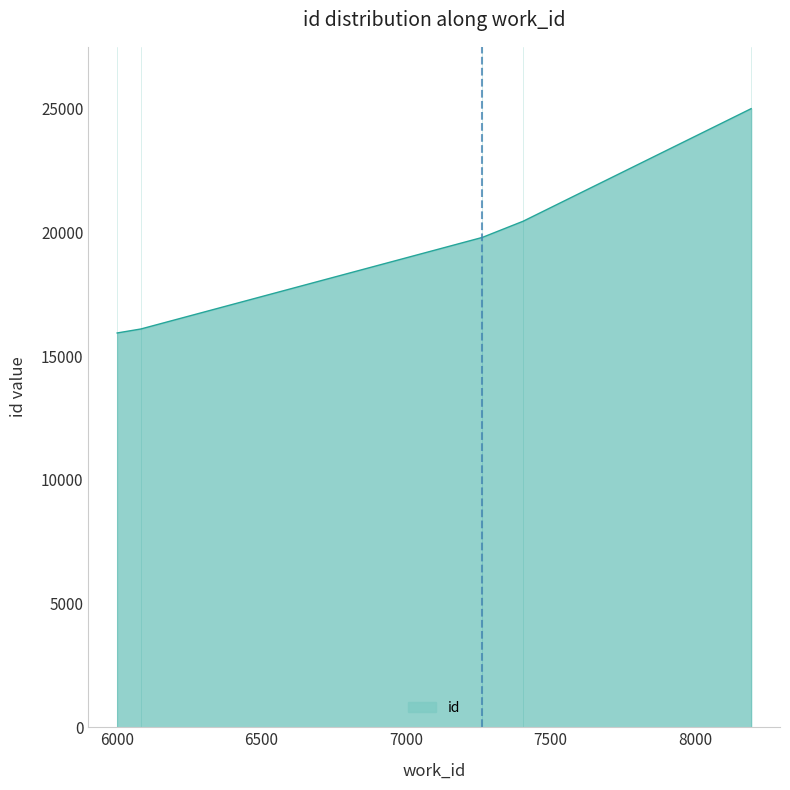

What is the smallest value displayed?

15940